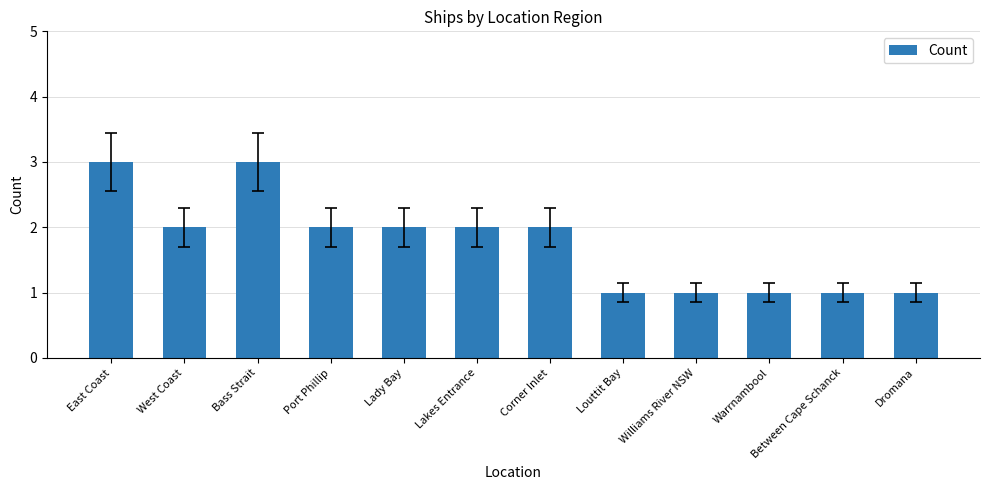

What is the value of the 10th bar from the left?

1